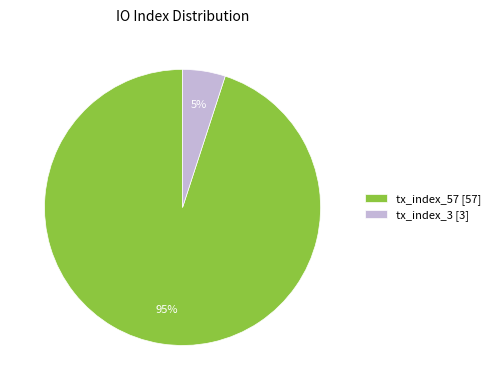

Rank the categories by value from lowest to highest.

tx_index_3, tx_index_57